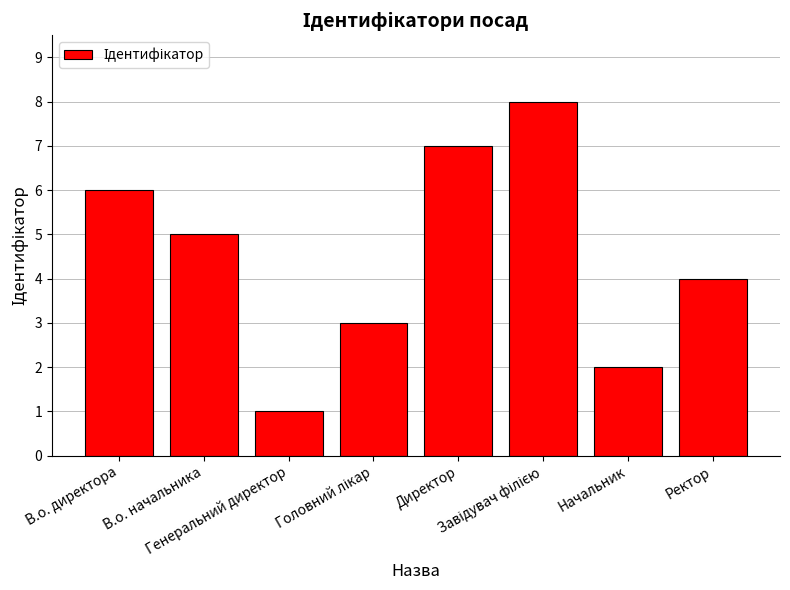

Does the chart contain any negative values?

No